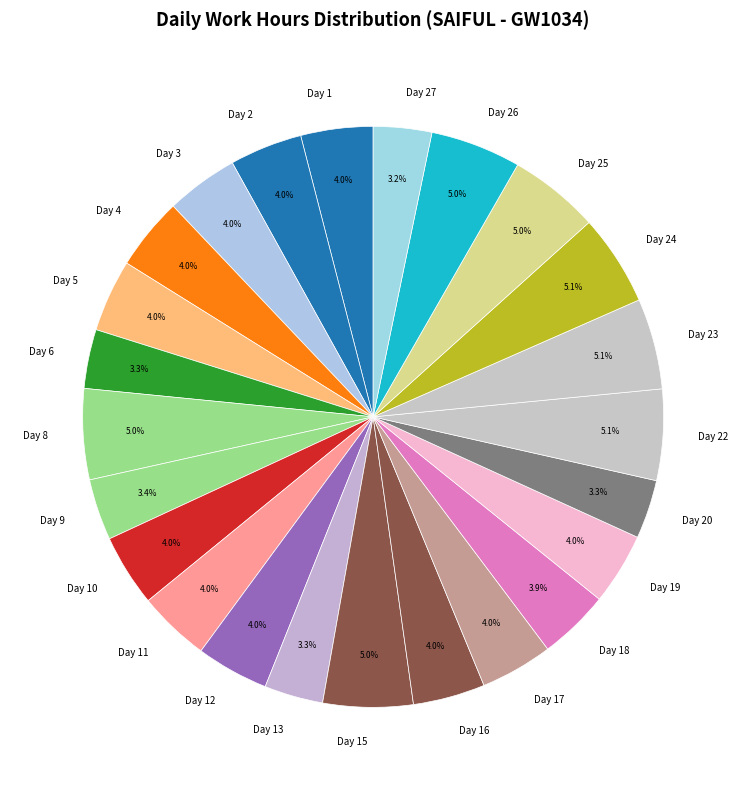

To the nearest percent, what percentage of the pie is Day 11?

4%